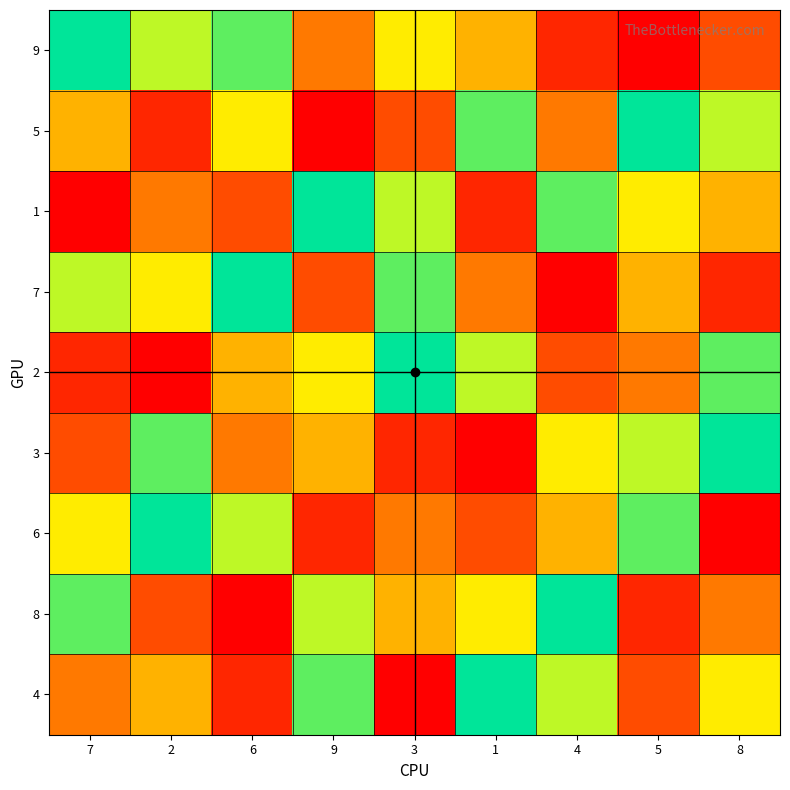

At which category is the sum across all series the highest?

7